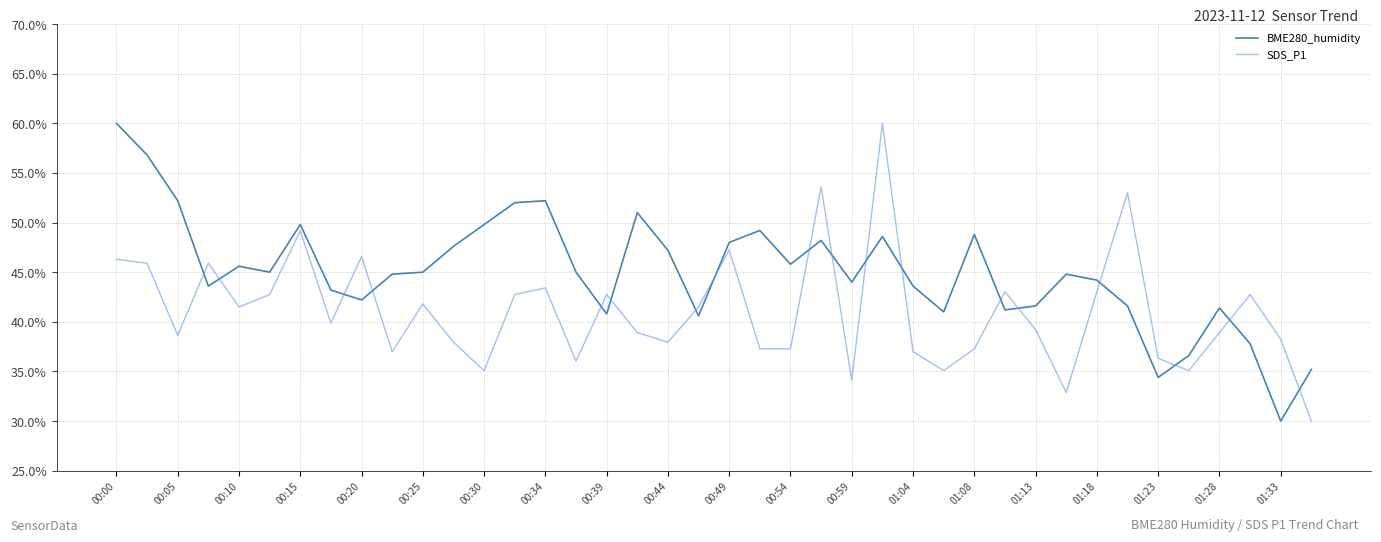

How many intersections are there between BME280_humidity and SDS_P1?

18